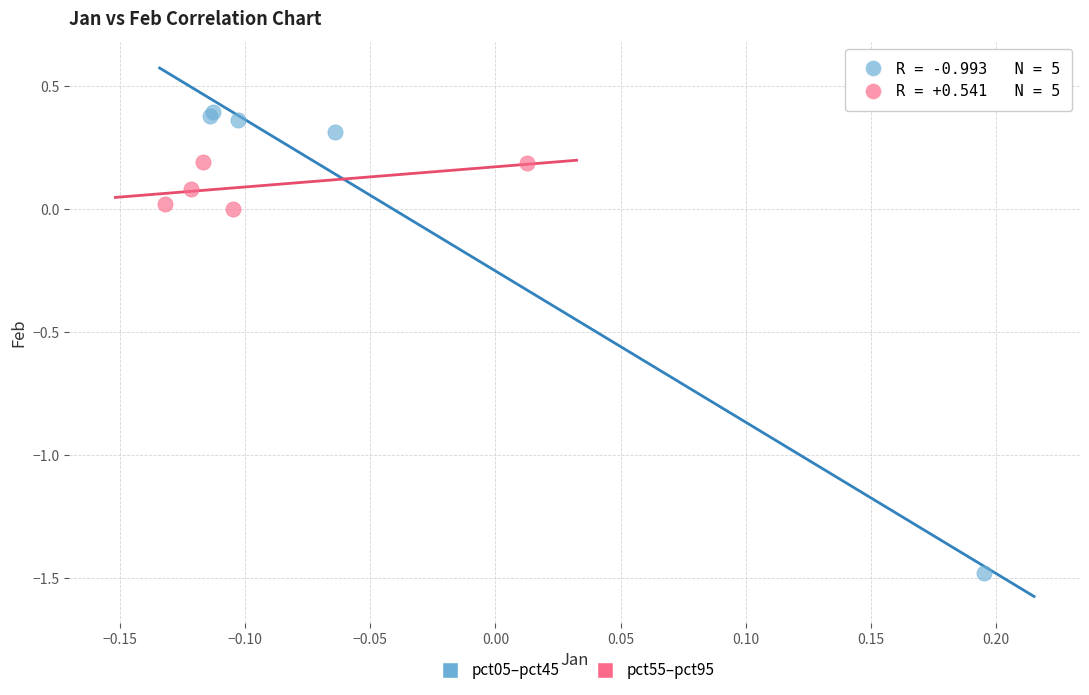

What are all the series names shown in the legend?

pct05–pct45, pct55–pct95